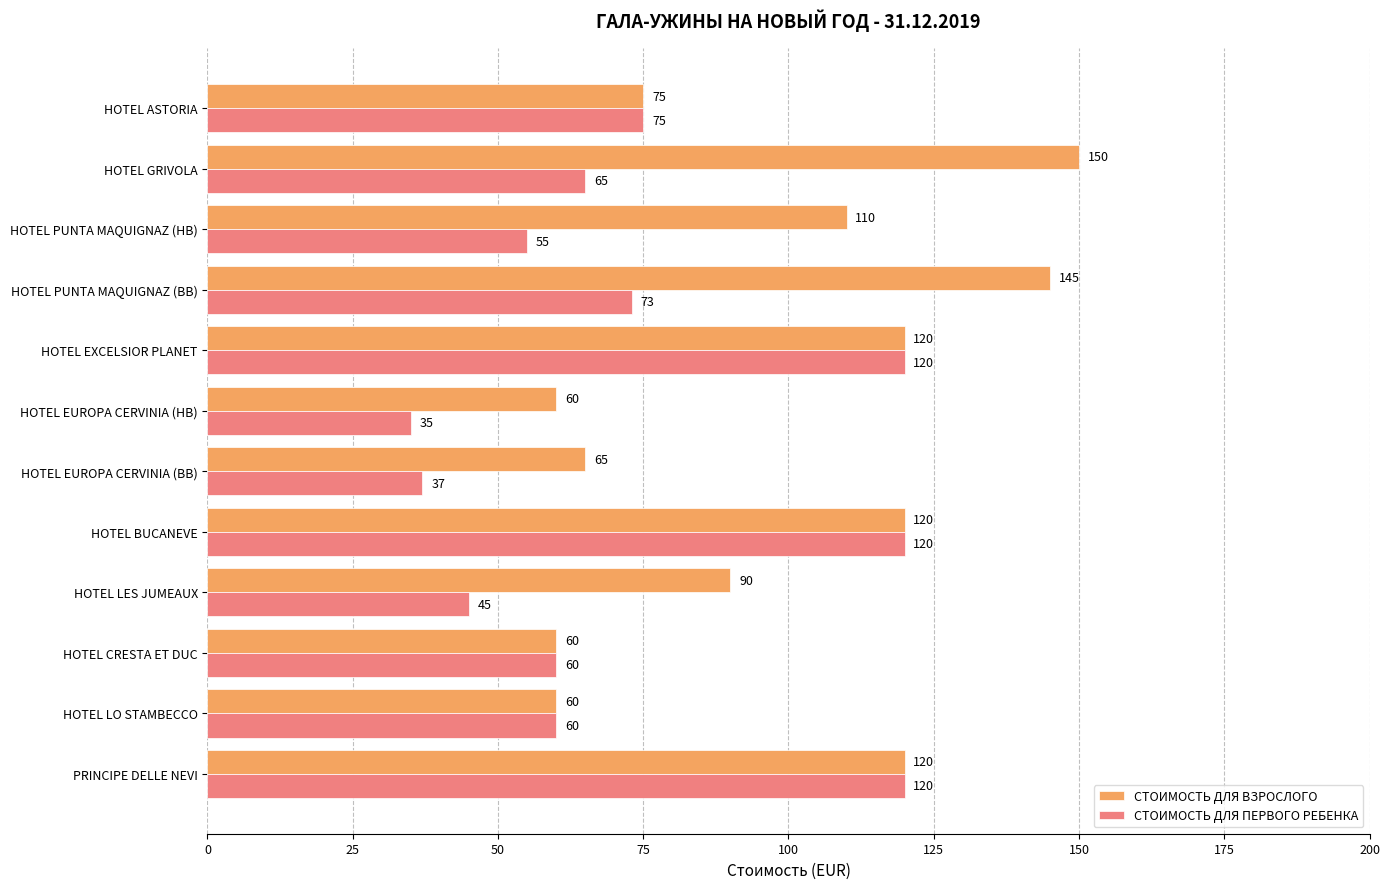

What value does the СТОИМОСТЬ ДЛЯ ВЗРОСЛОГО series have at HOTEL PUNTA MAQUIGNAZ (HB), to the nearest 10?

110